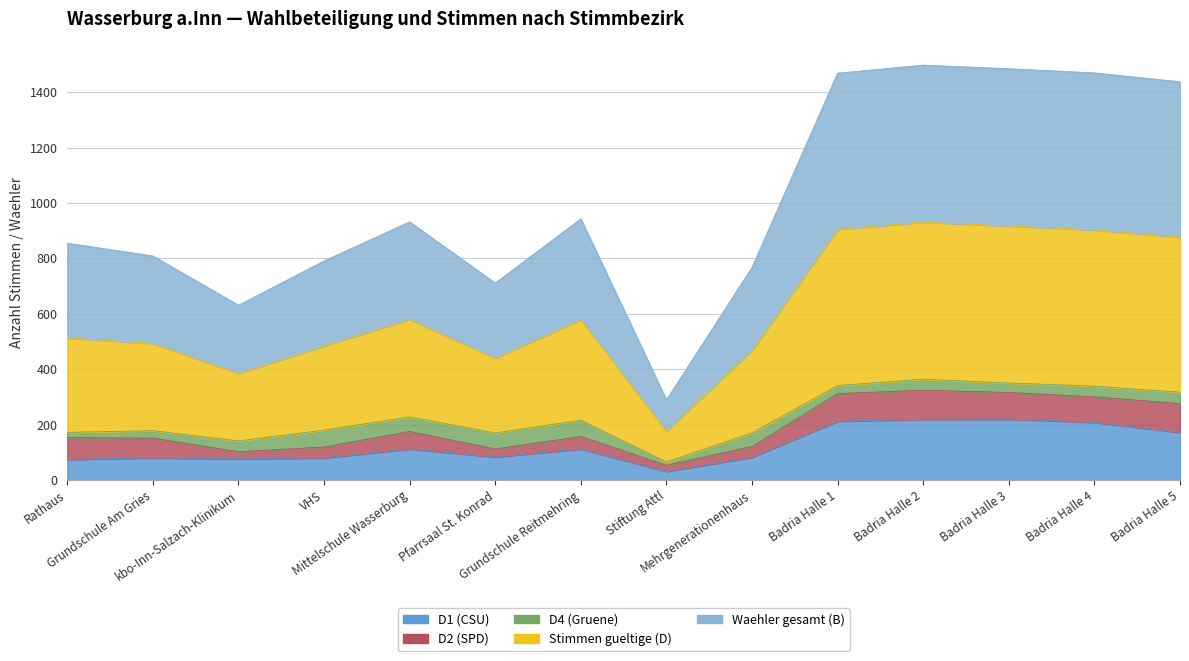

True or false: D1 (CSU) has a value of 83 at Pfarrsaal St. Konrad.

True